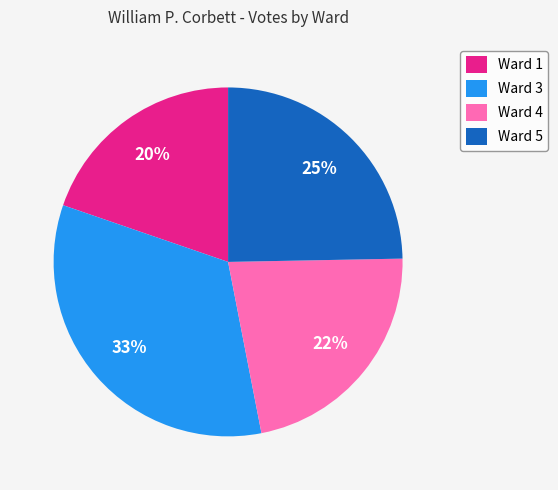

Is there any slice that represents more than half of the pie?

No